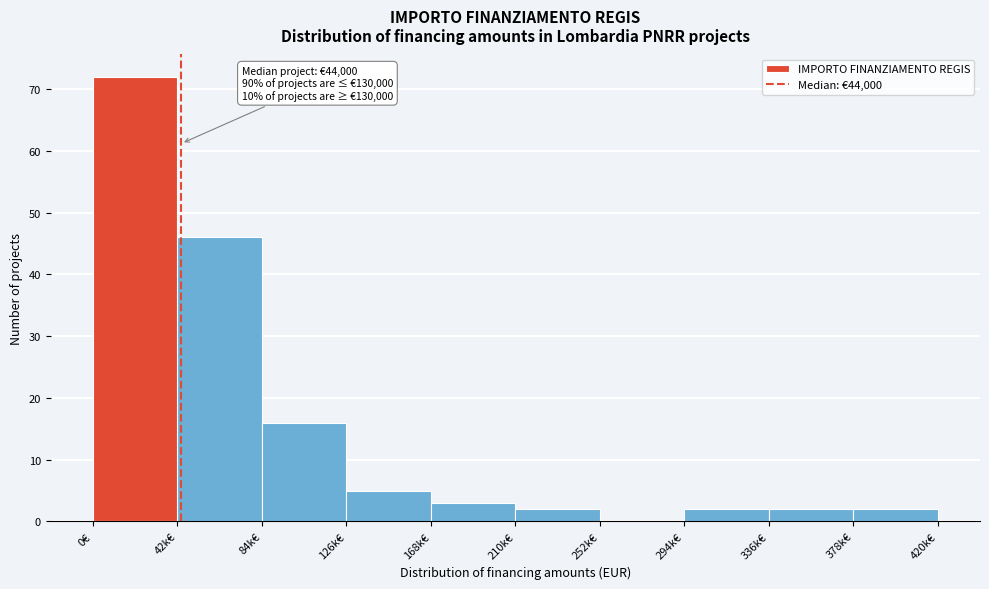

Reading left to right, list all the values displayed in this chart.

0€=72	42k€=46	84k€=16	126k€=5	168k€=3	210k€=2	252k€=0	294k€=2	336k€=2	378k€=2